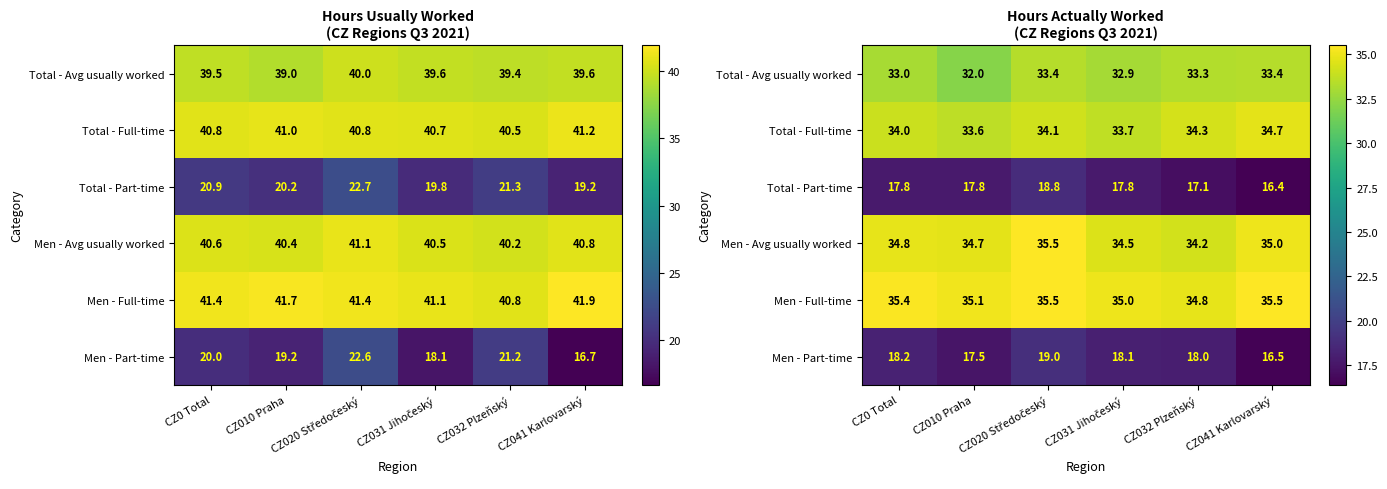

What is the total value across all series at CZ0 Total?

173.2